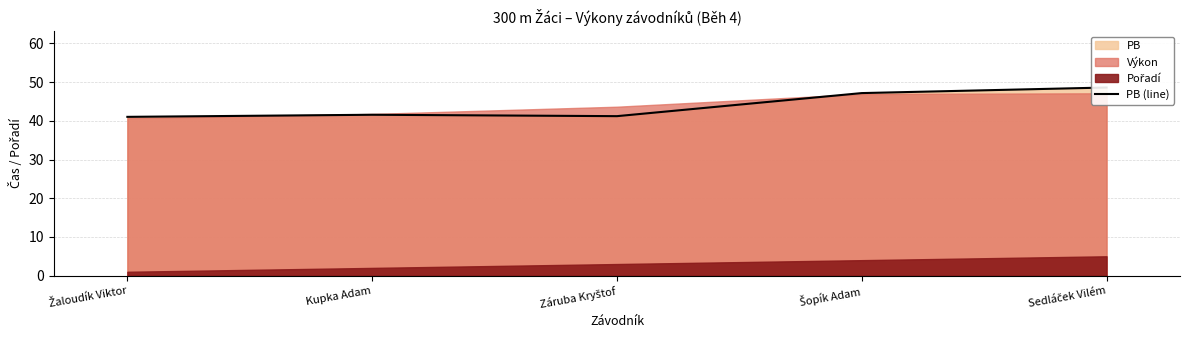

What is the ratio of the value at Kupka Adam to the value at Záruba Kryštof?

1.0